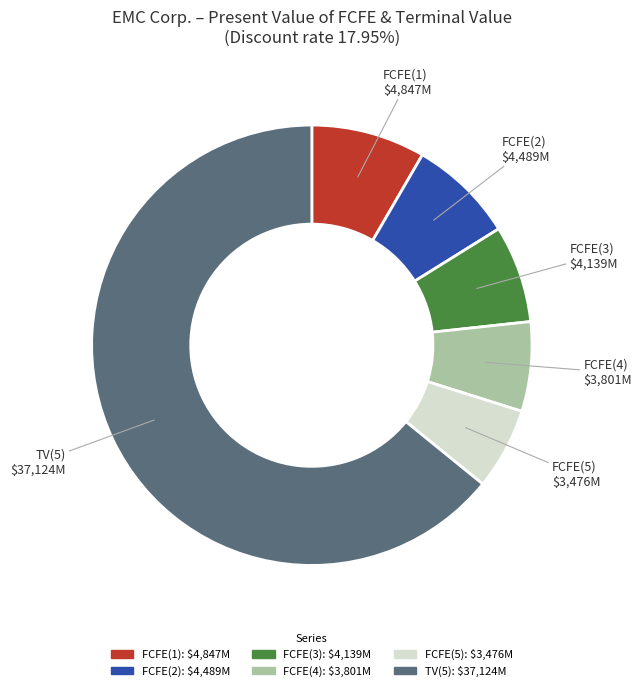

What is the largest slice in the pie chart?

TV(5)